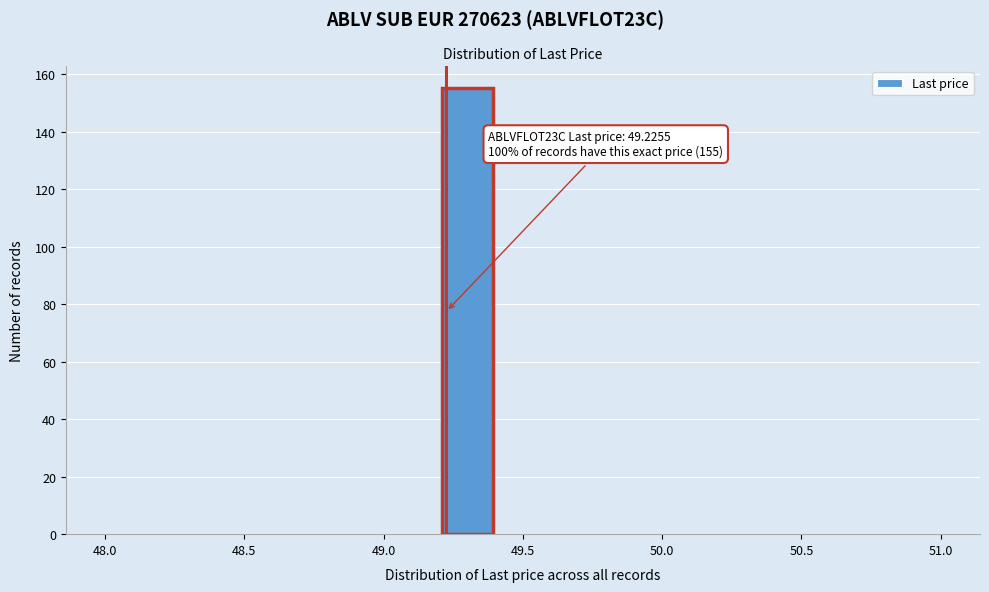

Which range on the x-axis has the tallest bar?

49.2 to 49.4